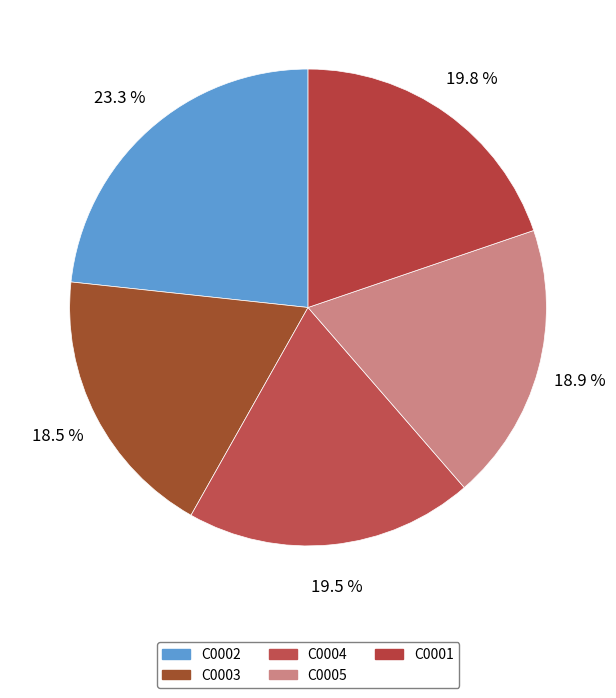

Count the number of slices in the pie.

5